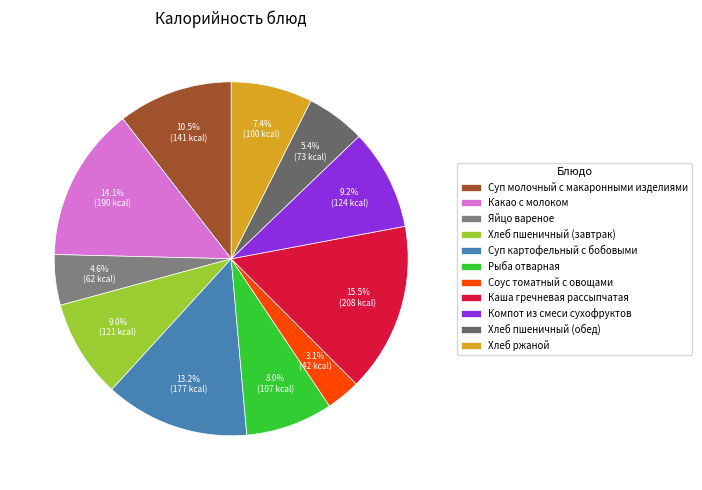

Which slice is the smallest?

Соус томатный с овощами